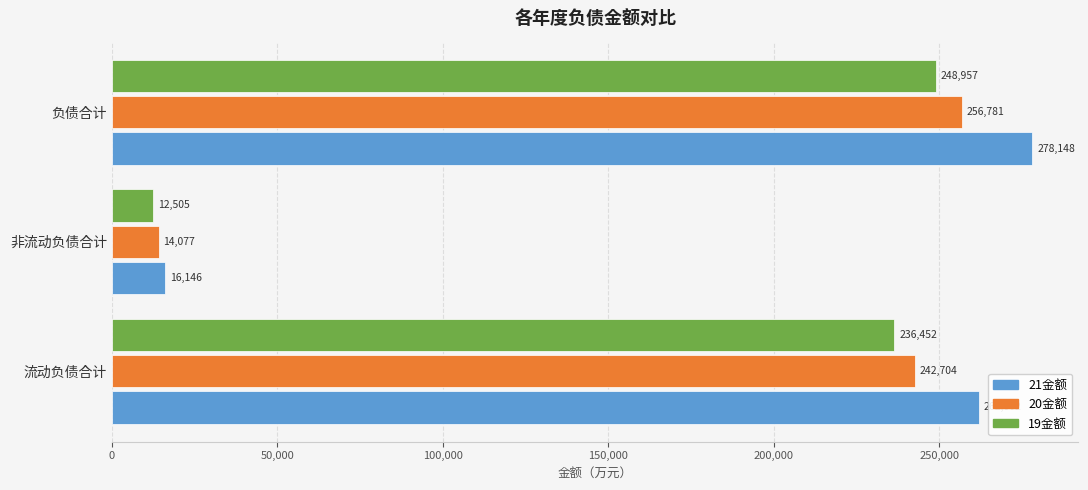

What is the difference between the maximum and second lowest values in the 19金额 series?

12505.3